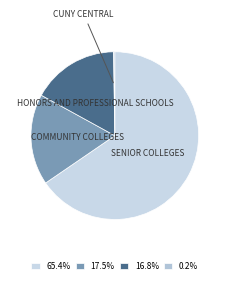

Which slice represents more than half of the pie?

SENIOR COLLEGES